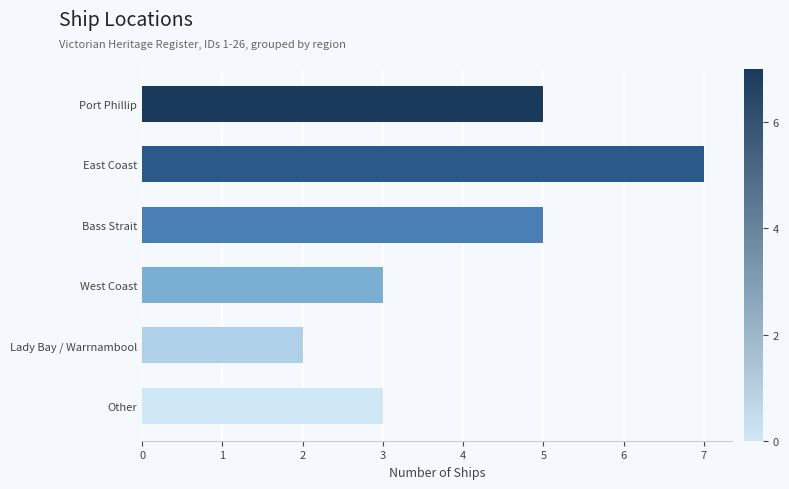

What is the average value?

4